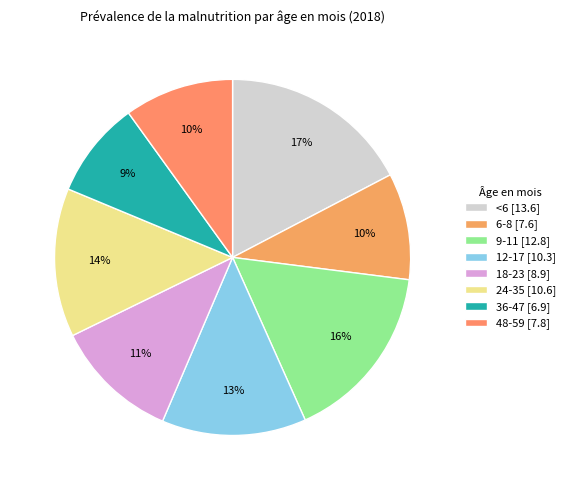

Does 9-11 represent more than half of the total?

No